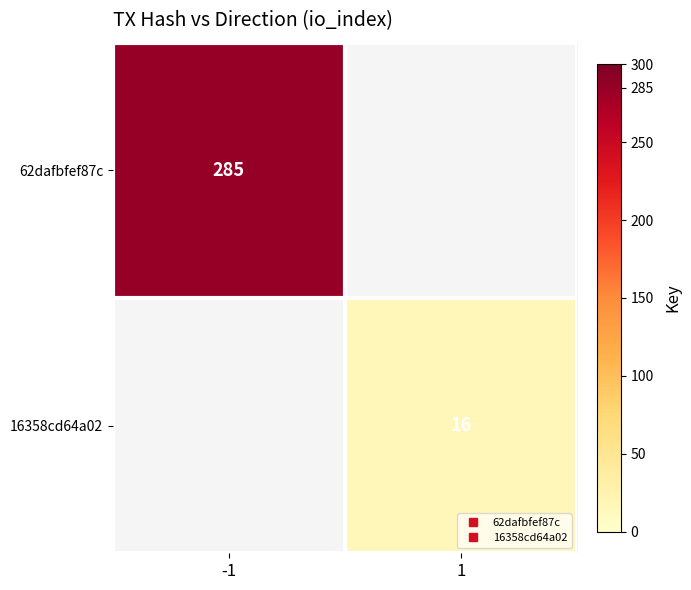

How many positive values does the 62dafbfef87c series have?

1